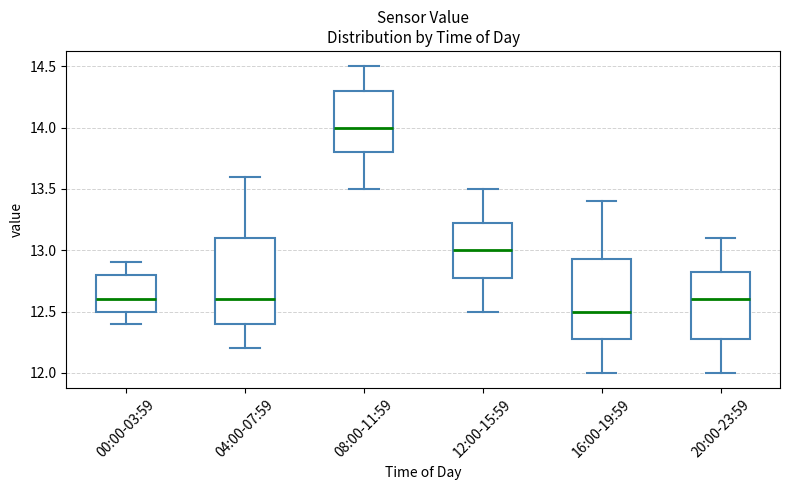

Reading left to right, transcribe this box plot: for each box, give where its median line is, the range the box spans, and where its two whiskers end, as read against the y-axis. The values are not printed on the chart, so give them approximately, as read against the axis.

00:00-03:59: median 12.60, box 12.50 to 12.80, whiskers 12.40 to 12.90
04:00-07:59: median 12.60, box 12.40 to 13.10, whiskers 12.20 to 13.60
08:00-11:59: median 14.00, box 13.80 to 14.30, whiskers 13.50 to 14.50
12:00-15:59: median 13.00, box 12.80 to 13.25, whiskers 12.50 to 13.50
16:00-19:59: median 12.50, box 12.30 to 12.95, whiskers 12.00 to 13.40
20:00-23:59: median 12.60, box 12.30 to 12.85, whiskers 12.00 to 13.10